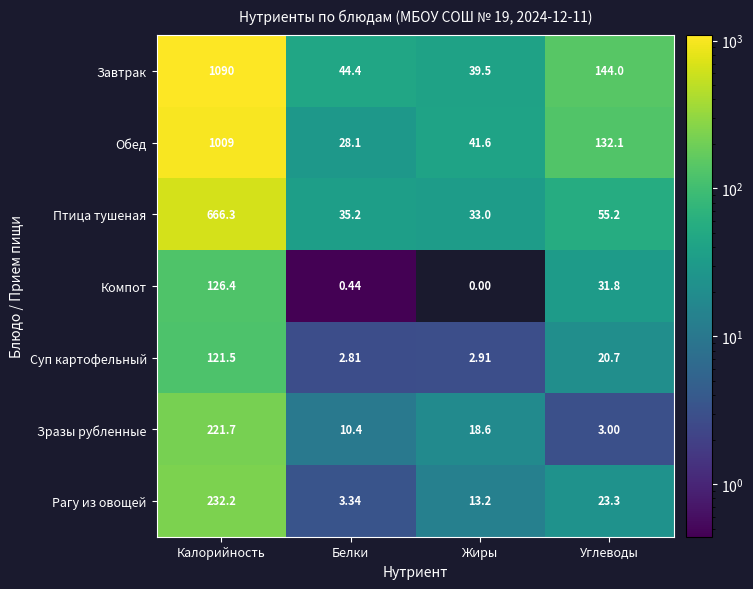

At which category is the sum across all series the highest?

Калорийность